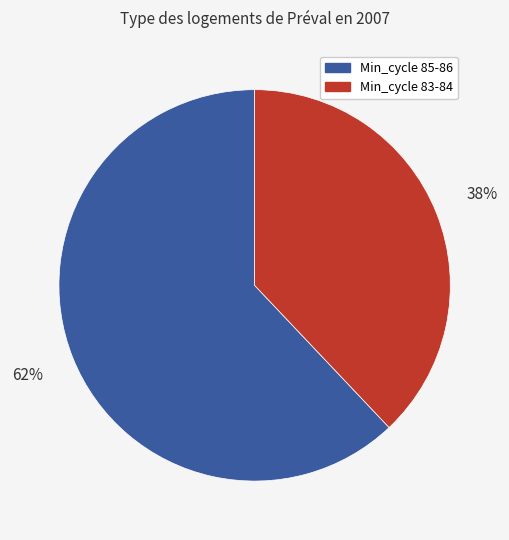

To the nearest percent, what is the difference between the largest and smallest slice percentages?

24%